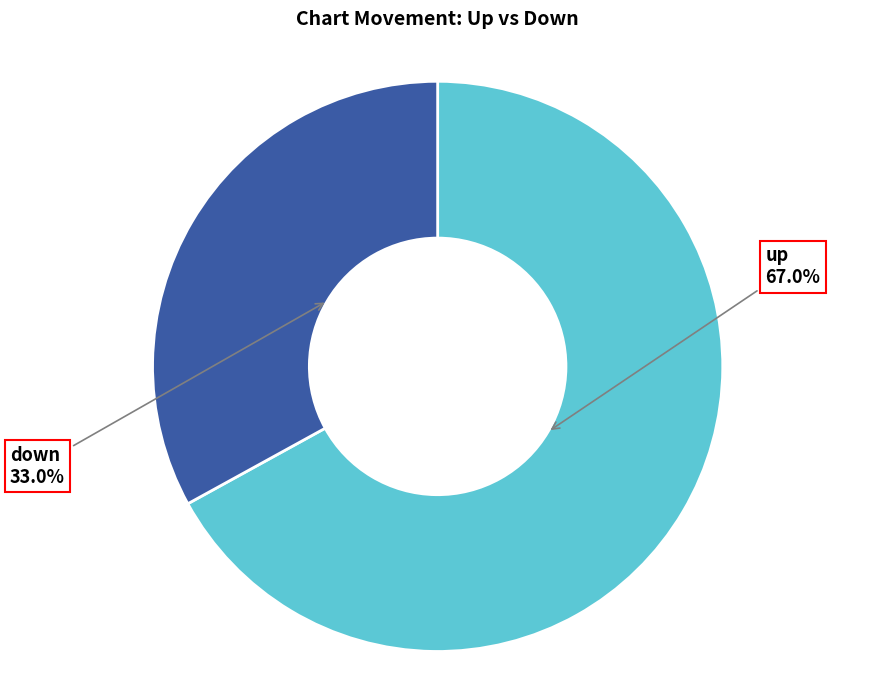

Rank the categories by value from lowest to highest.

down, up